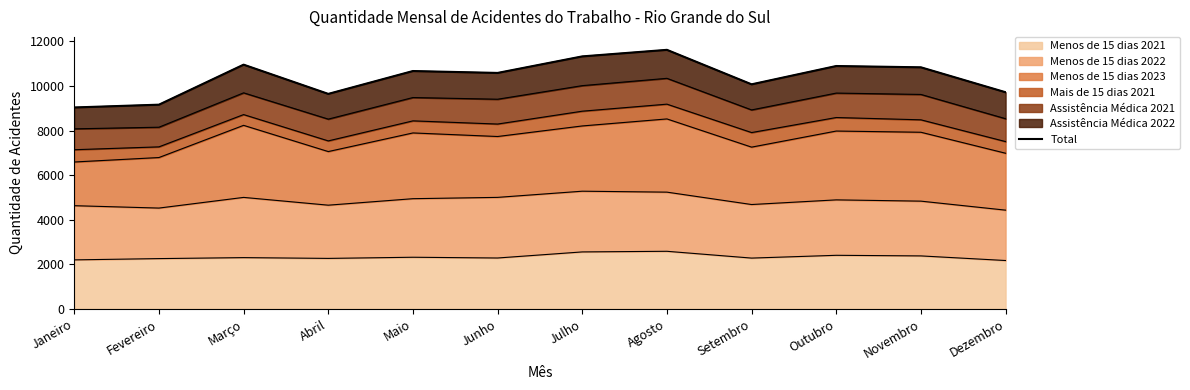

What is the greatest value displayed?

11622